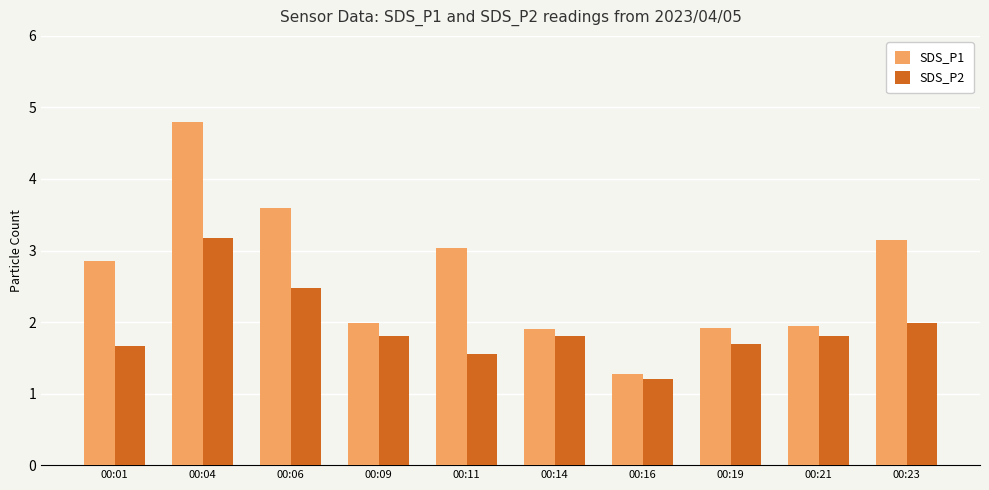

List the series in order of their peak value, lowest first.

SDS_P2, SDS_P1